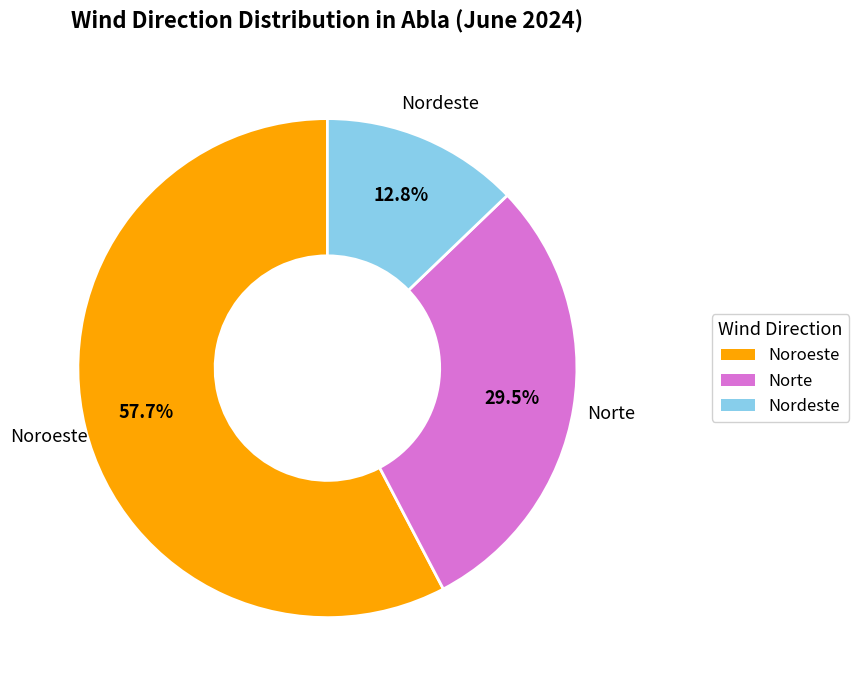

Does Noroeste account for over 50% of the chart?

Yes